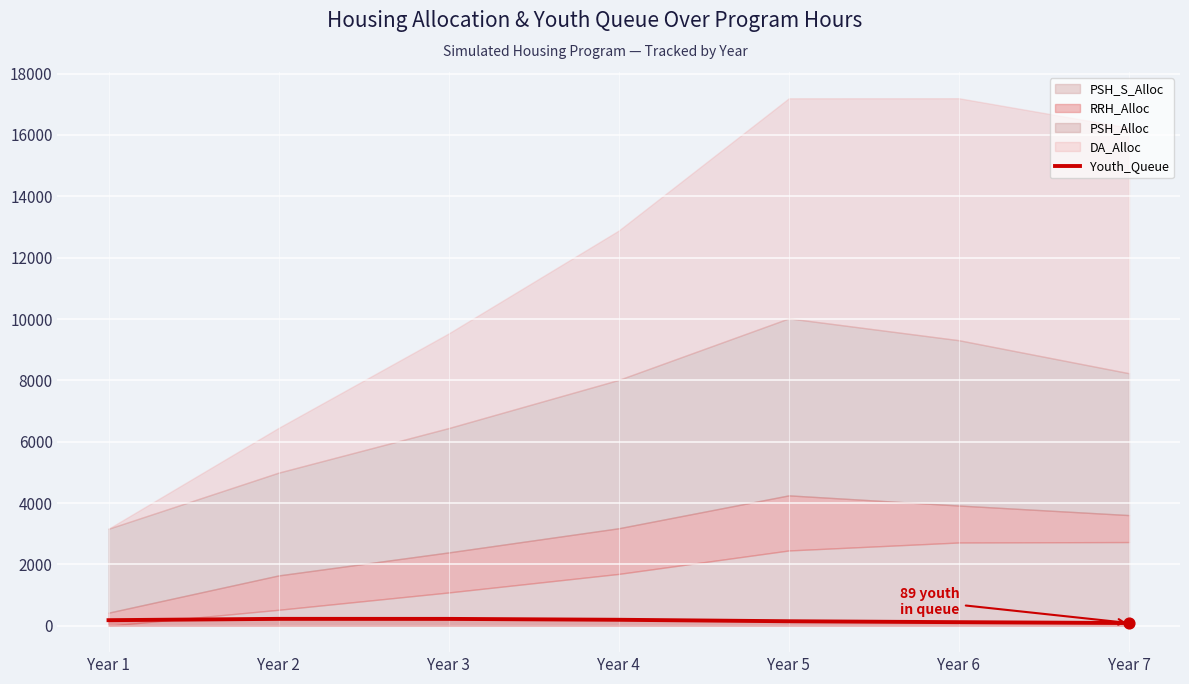

What is the change in value from Year 2 to Year 7?

-136